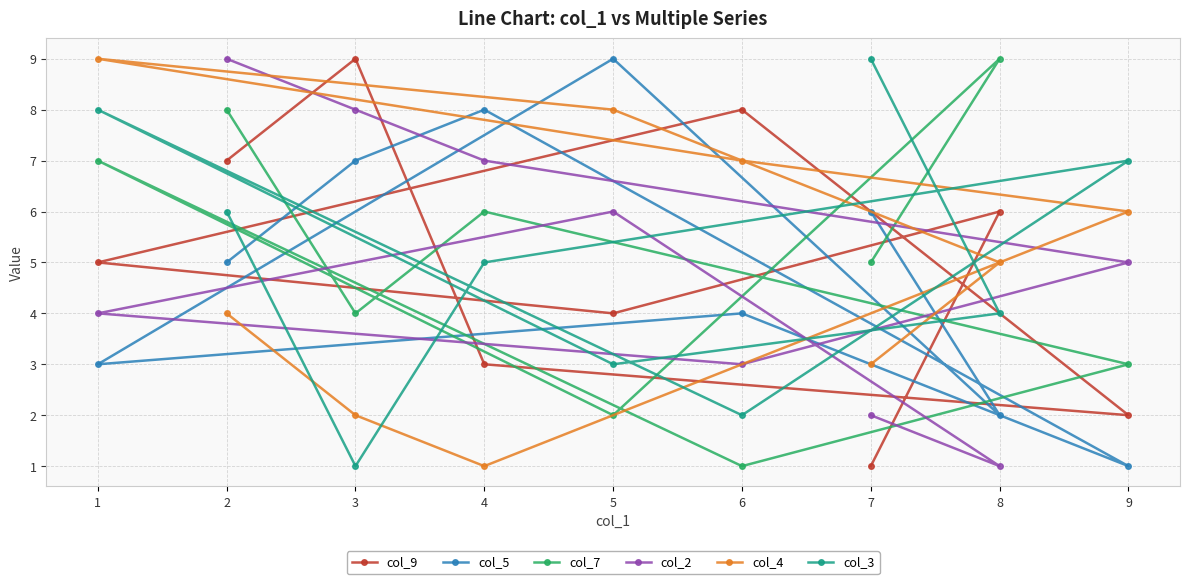

What is the smallest value displayed?

1